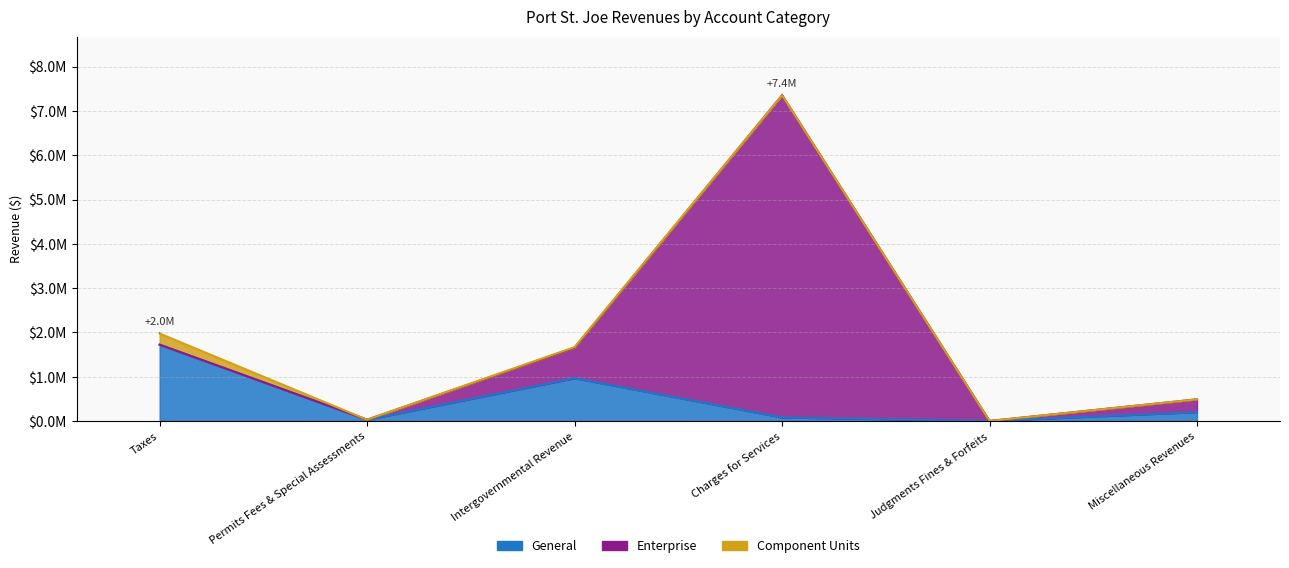

Rank the series at Charges for Services from highest to lowest value.

Enterprise, General, Component Units